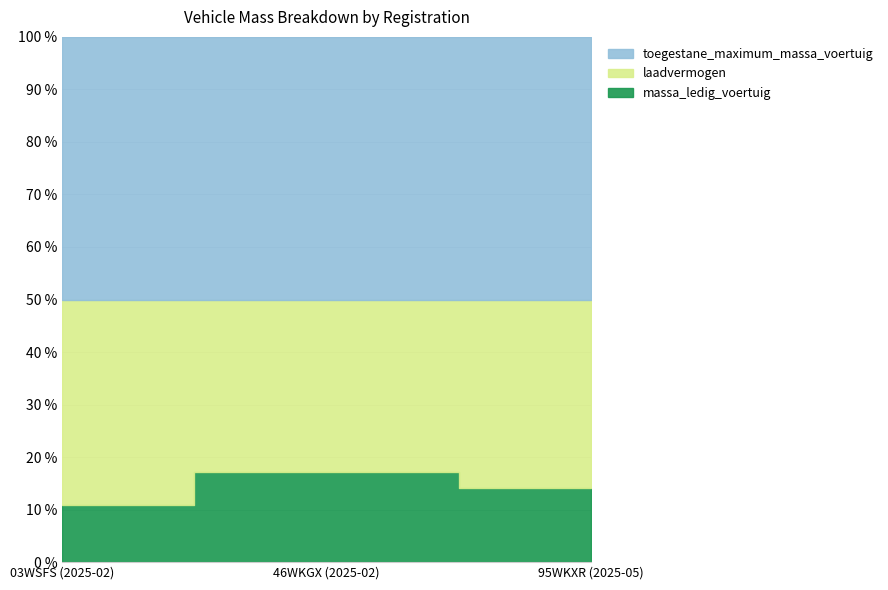

The value of massa_ledig_voertuig at 95WKXR (2025-05) is 5620. True or false?

True